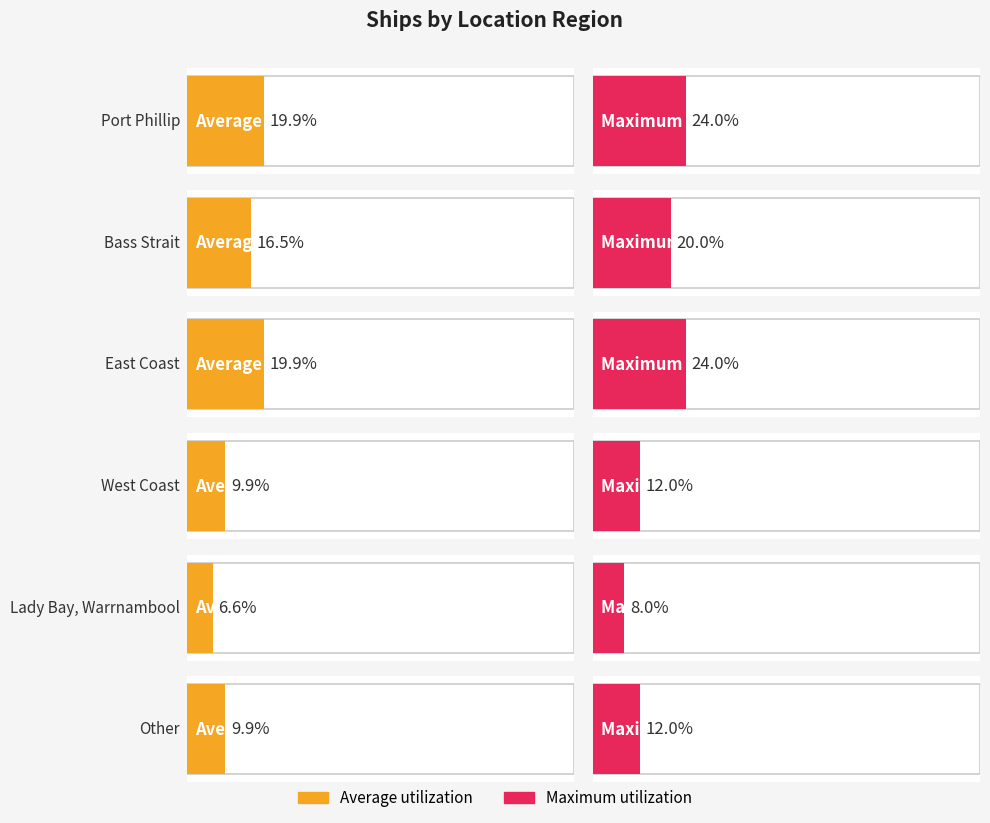

What is the label of the 1st bar from the right?

Other